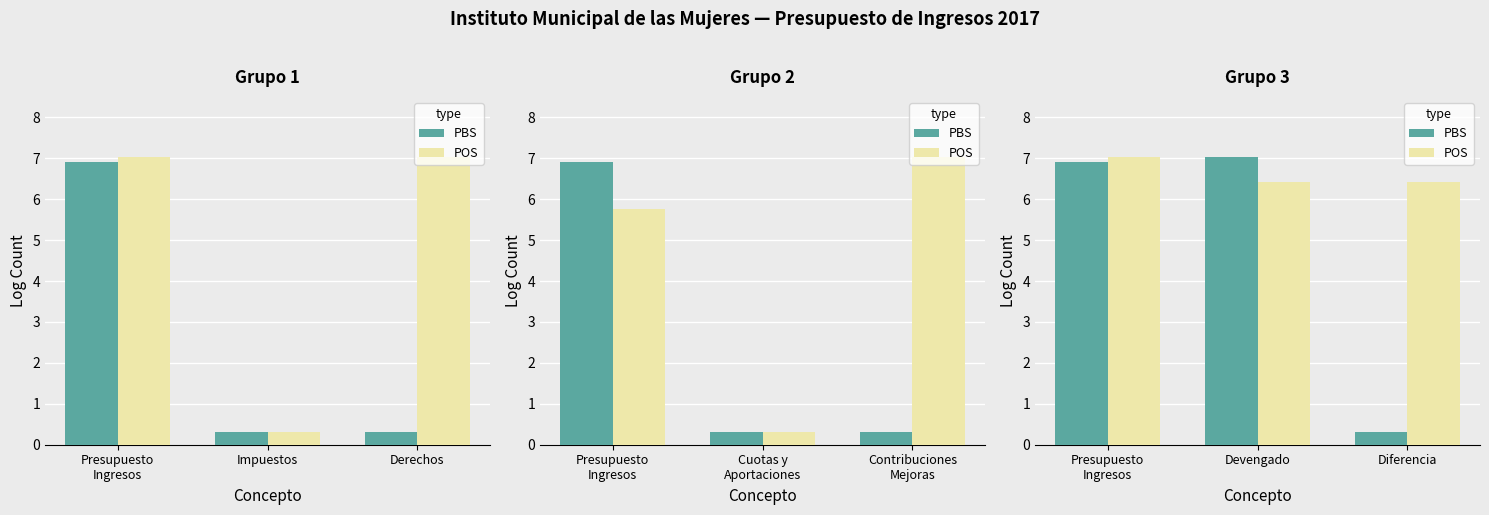

True or false: PBS has a value of 6.9 at Presupuesto
Ingresos.

True